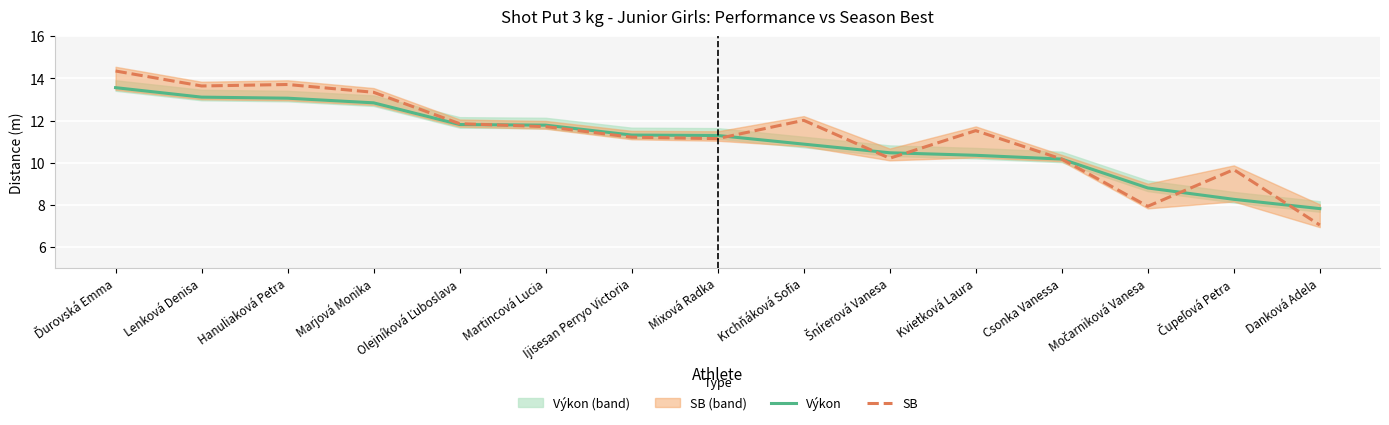

What is the label of the 12th point from the right?

Marjová Monika